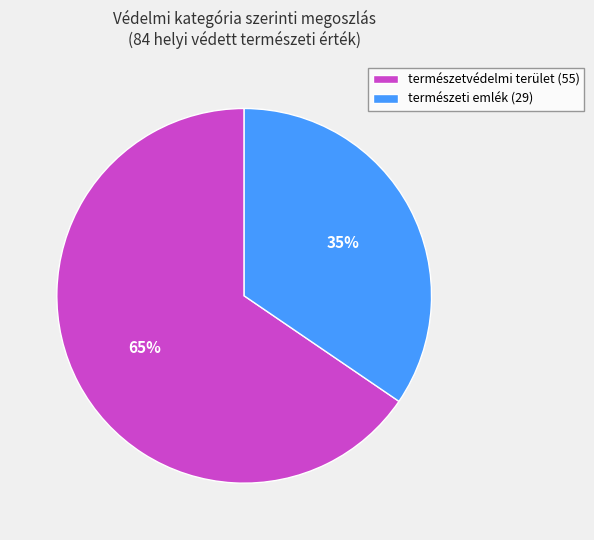

What percentage is the természetvédelmi terület slice, to the nearest percent?

65%